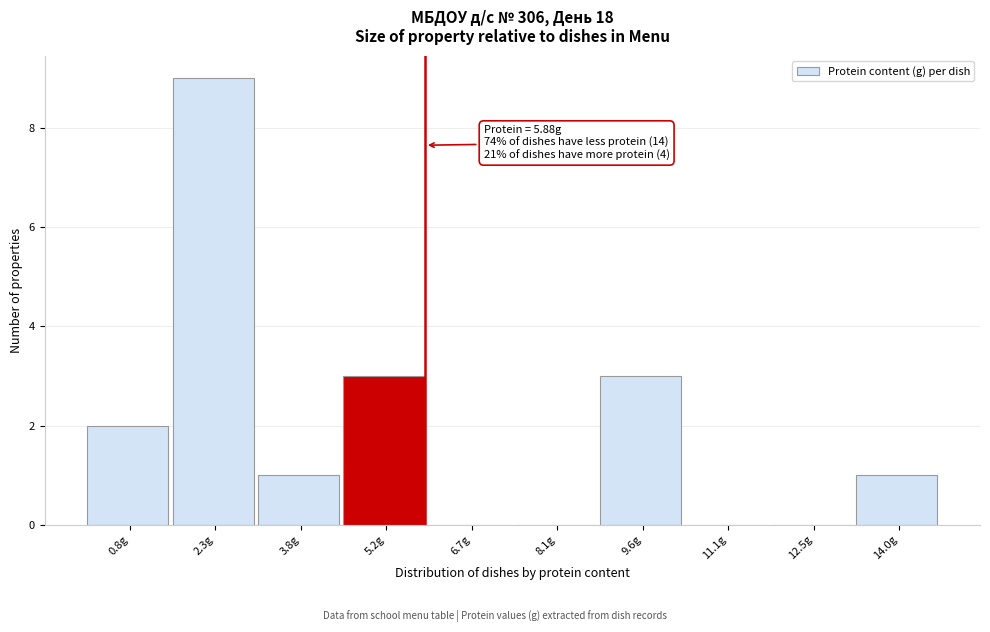

Over which range of the x-axis is the bar tallest?

1.6 to 3.0